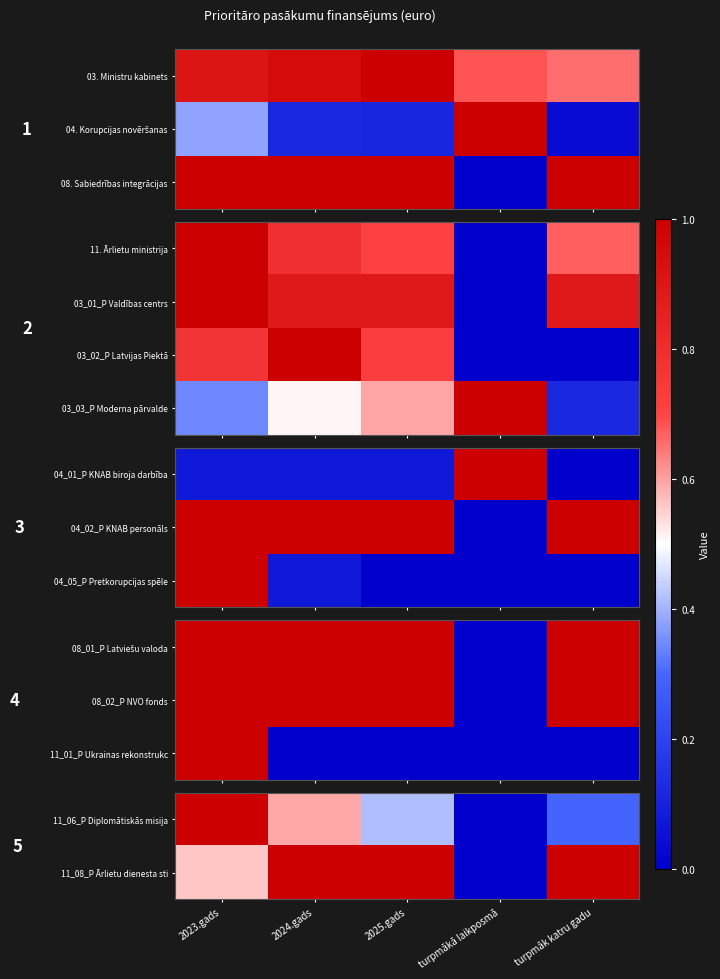

Which has a higher value, 2024.gads or 2025.gads?

2024.gads